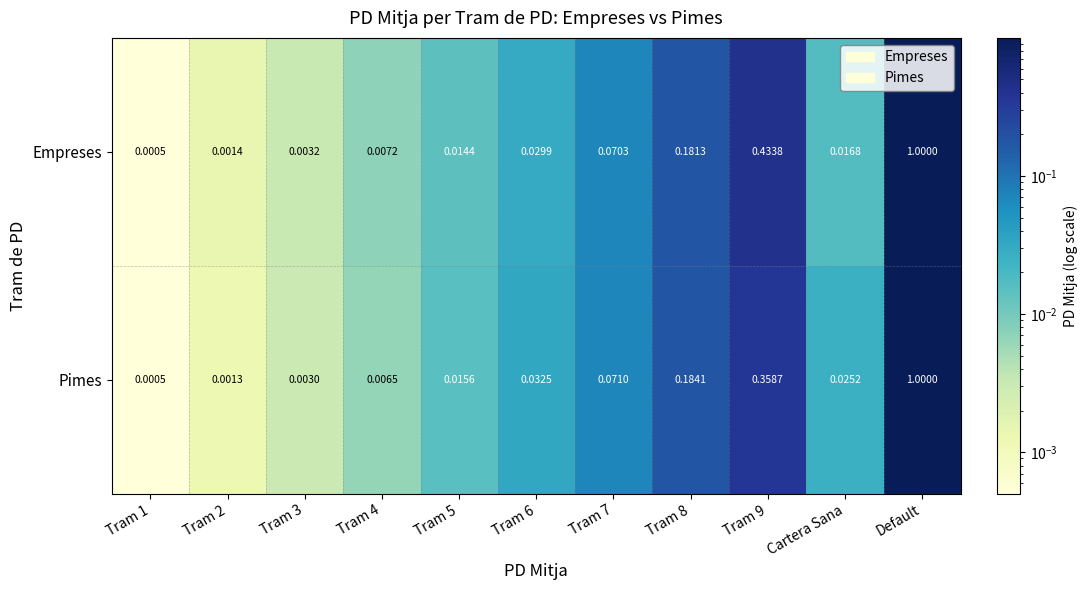

Which category has the highest value in the Empreses series?

Default